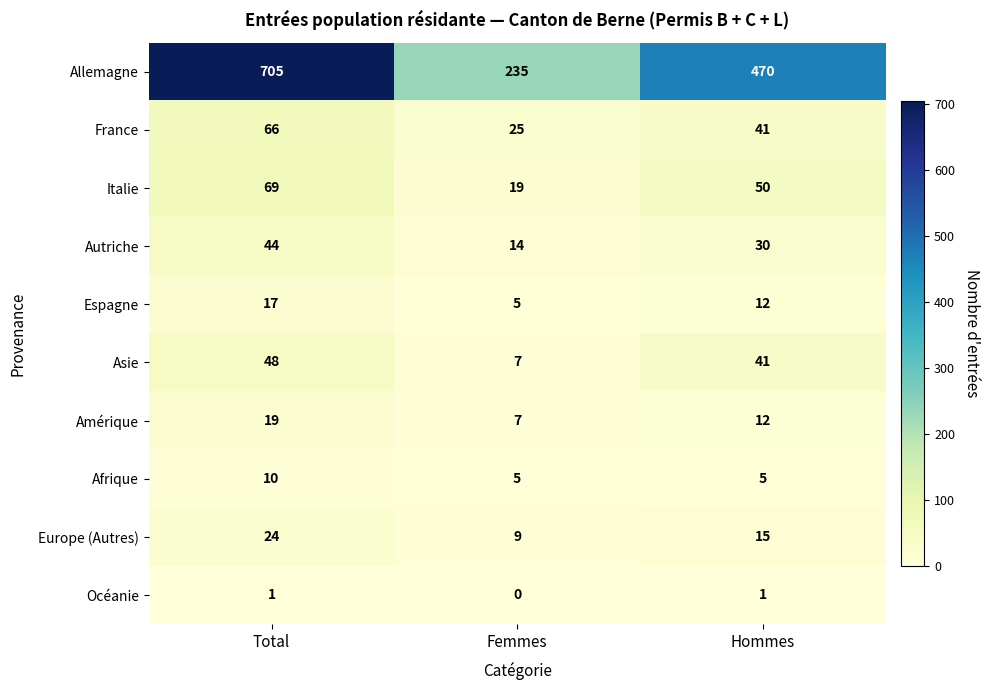

What is the difference between the maximum and second lowest values in the Autriche series?

14